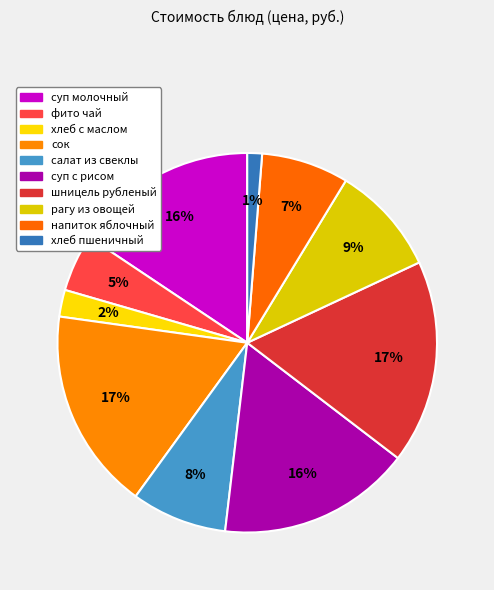

Count the number of slices in the pie.

10